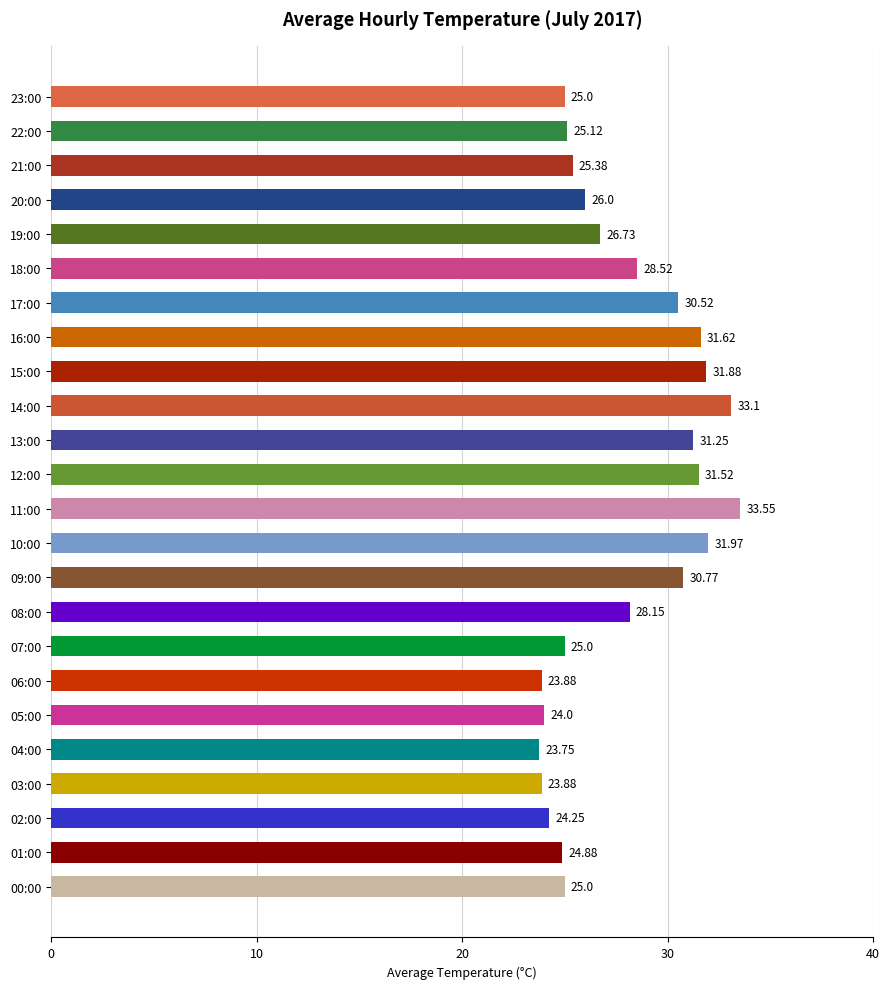

Are the bars horizontal?

Yes